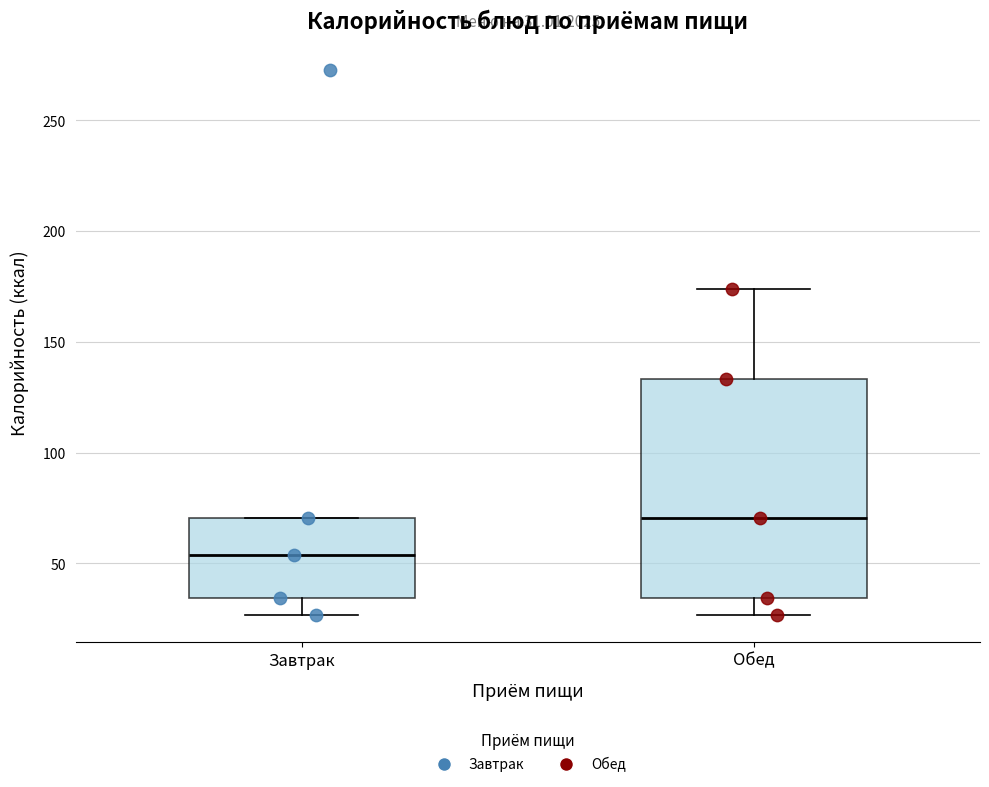

Which box is the tallest, from its lower edge to its upper edge?

Обед